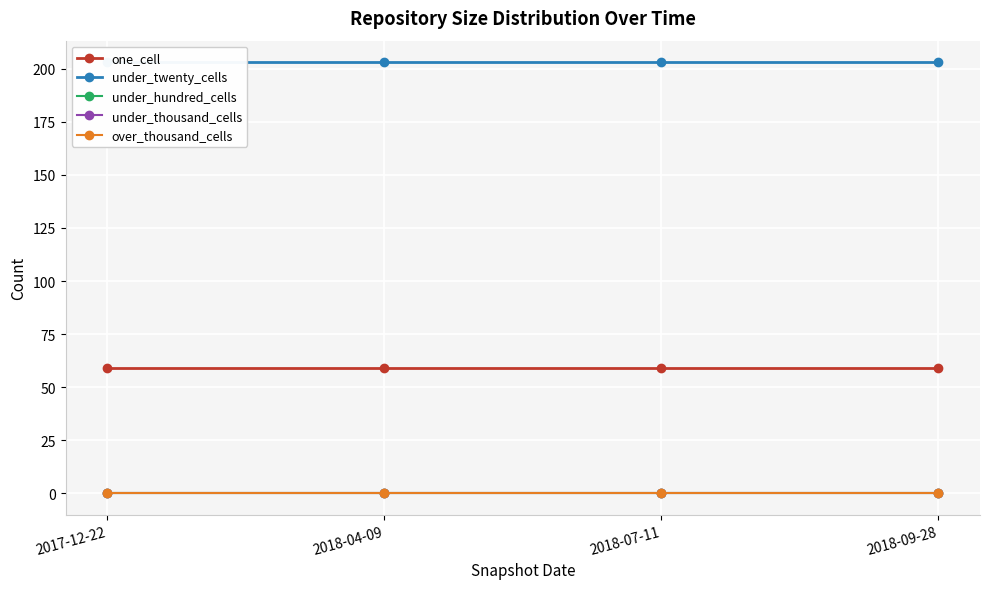

Rank the categories by over_thousand_cells value from lowest to highest.

2017-12-22, 2018-04-09, 2018-07-11, 2018-09-28